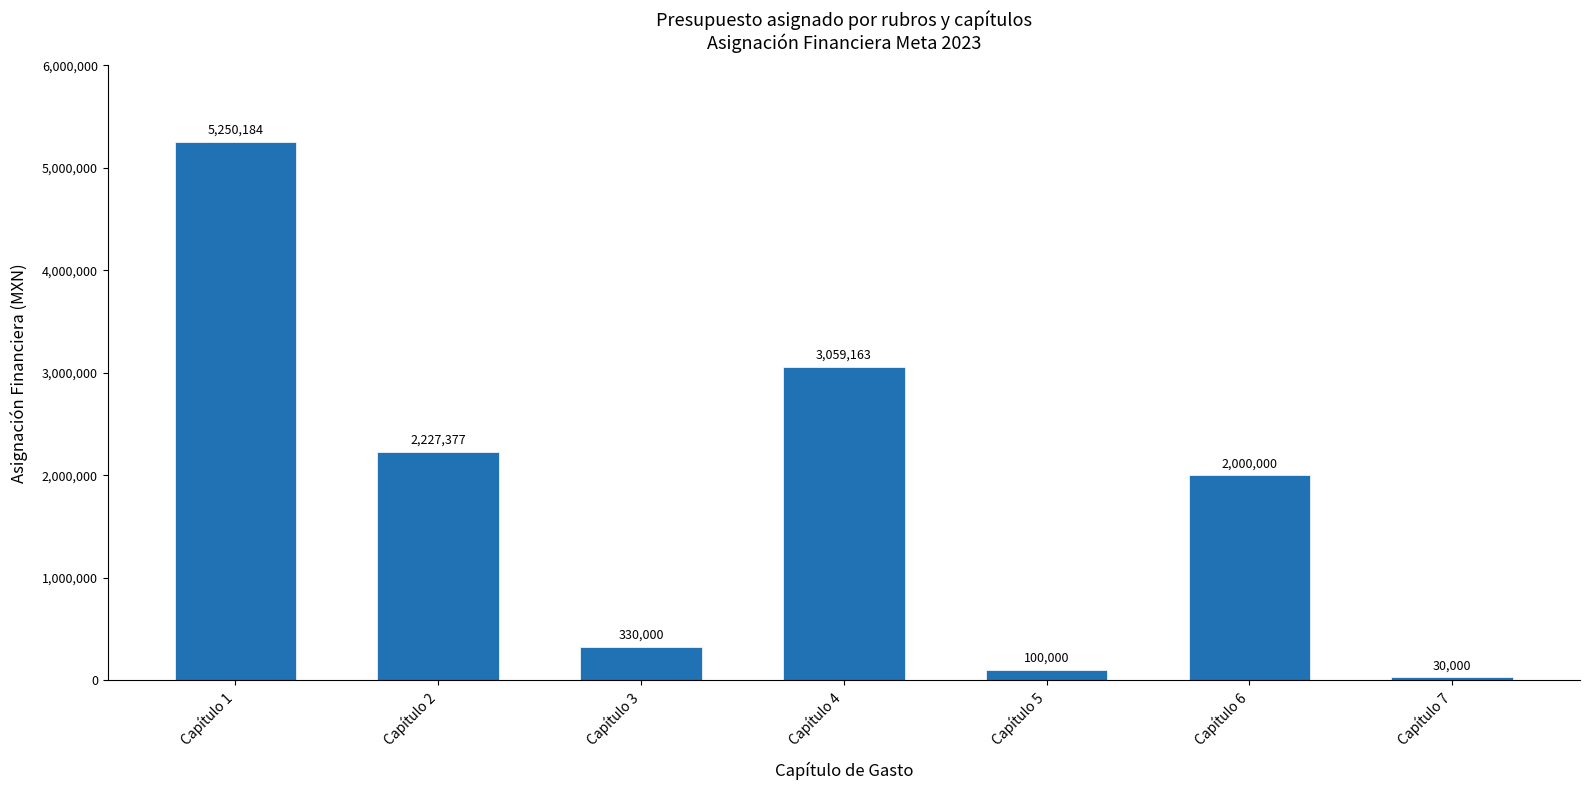

Which has a higher value, Capítulo 4 or Capítulo 3?

Capítulo 4